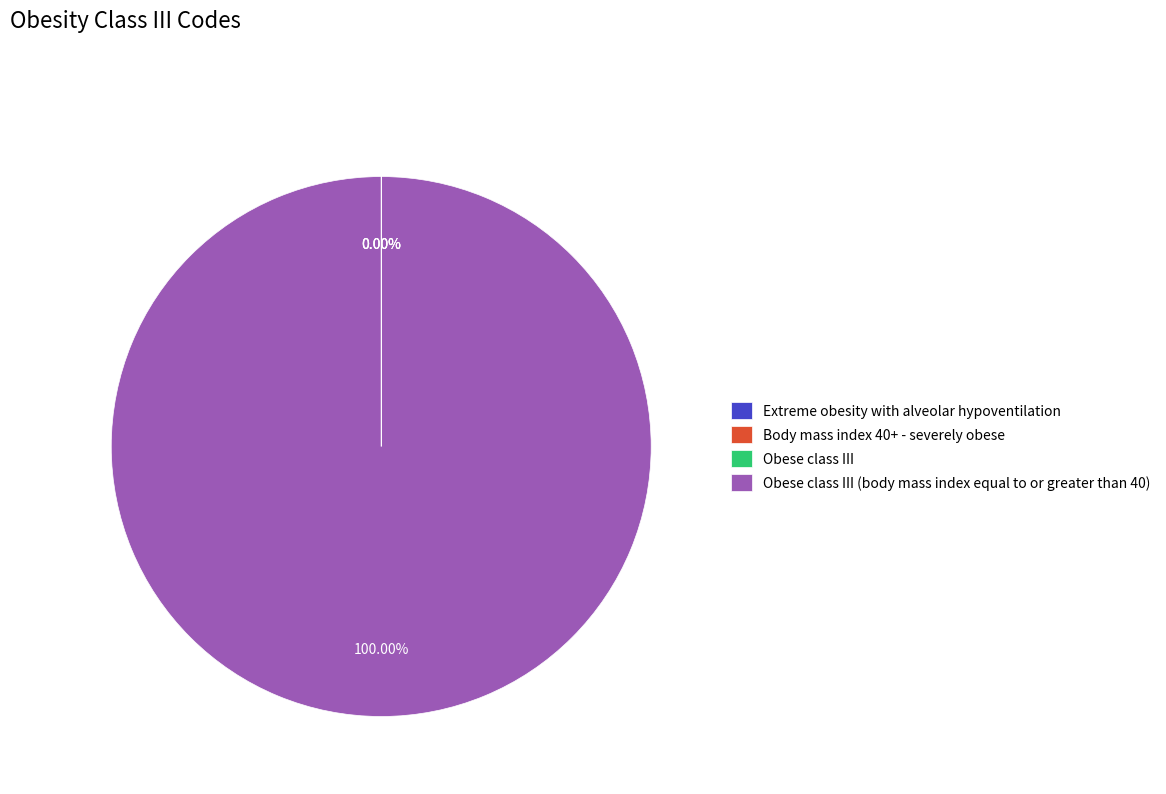

What portion of the pie excludes Body mass index 40+ - severely obese?

100.0%